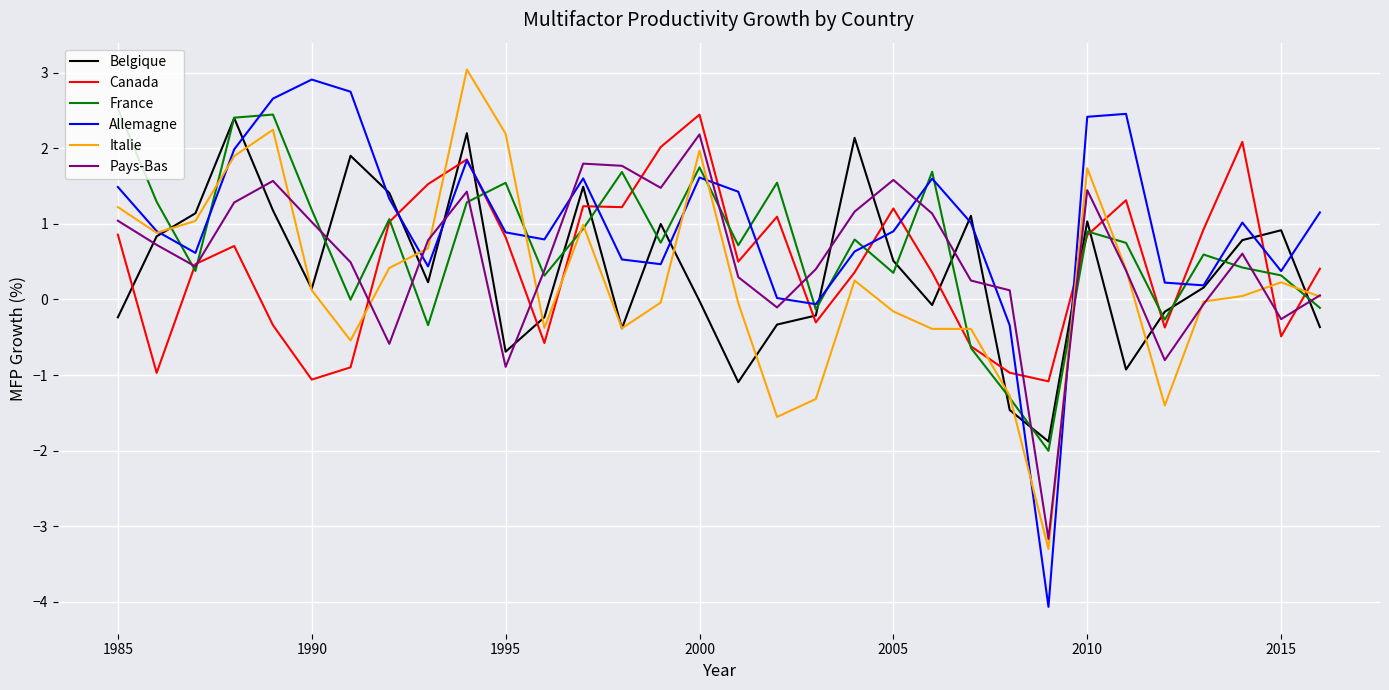

What is the lowest value of the Italie series?

-3.3